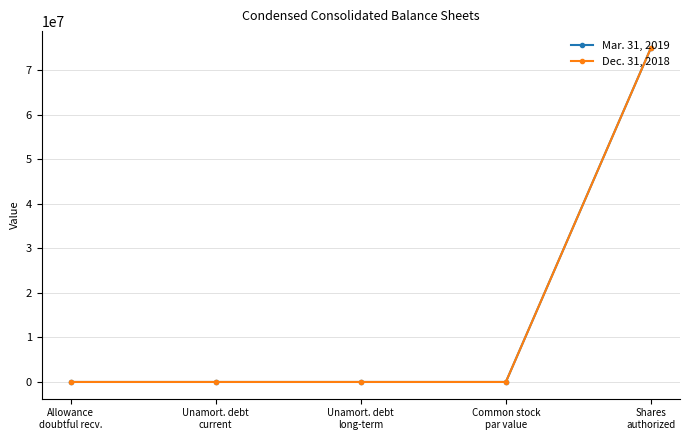

At which category does the chart reach its peak across all series?

Shares
authorized